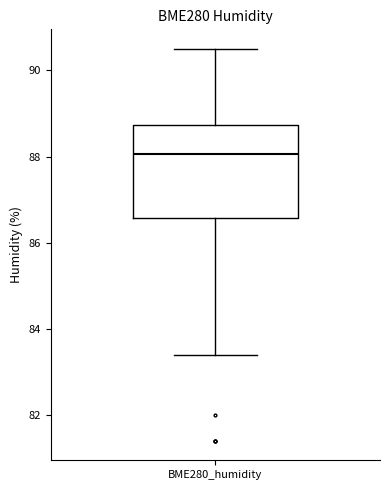

Transcribe this box plot: give where the median line is, the range the box spans, and where the two whiskers end, as read against the y-axis. The values are not printed on the chart, so give them approximately, as read against the axis.

median 88.0, box 86.6 to 88.8, whiskers 83.4 to 90.6